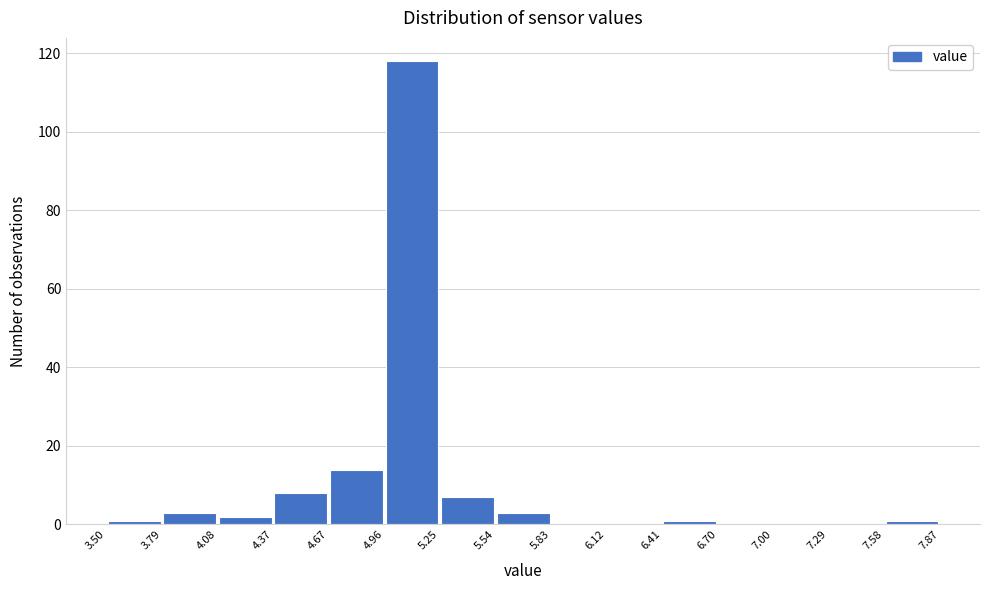

How tall is the bar that spans 5.25 to 5.54 on the x-axis? The values are not printed on the chart, so give them approximately, as read against the axis.

8